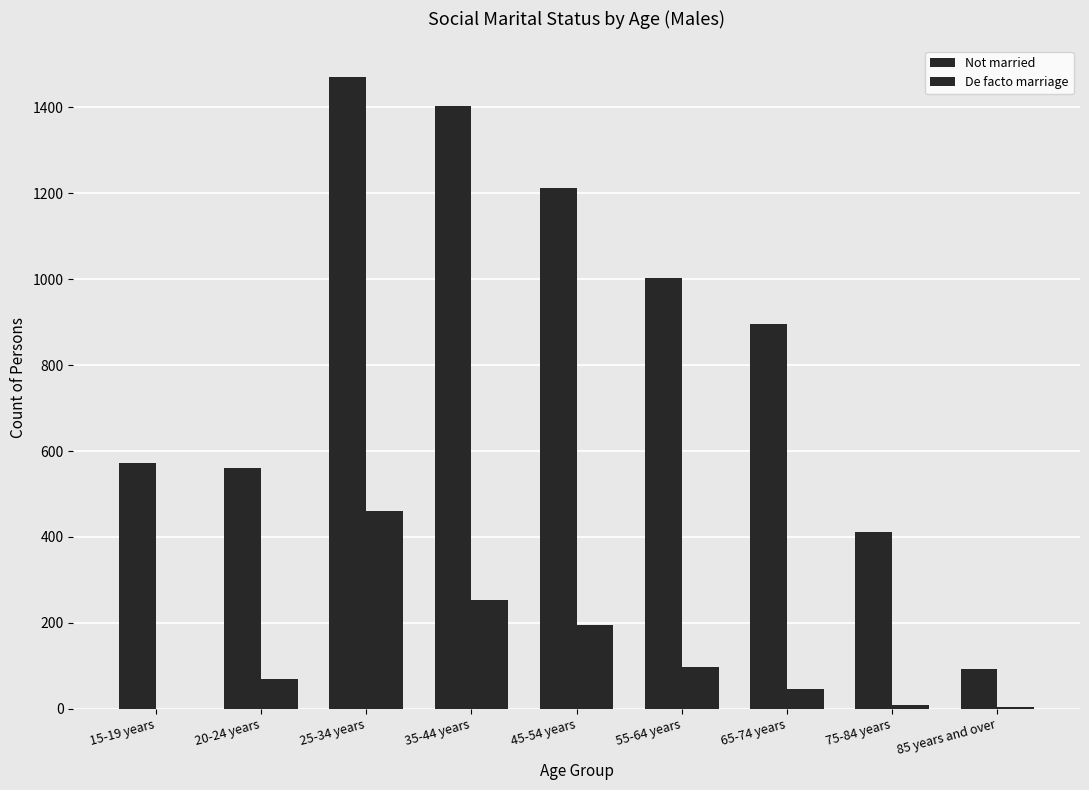

How many groups of bars are there?

9